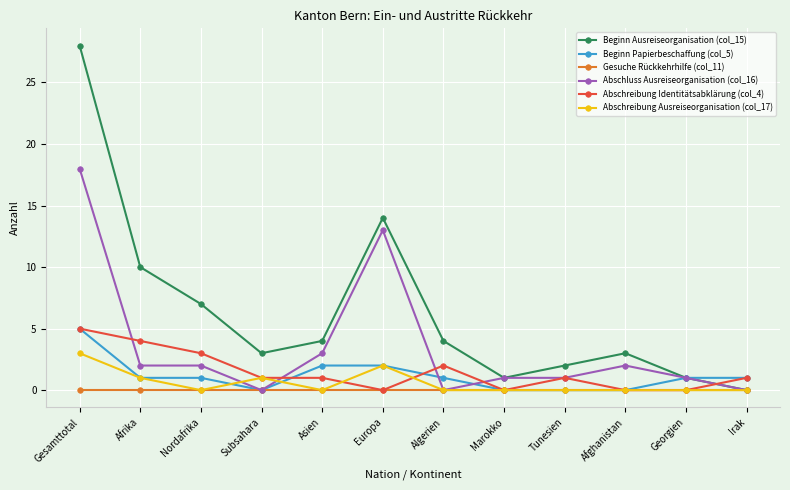

Is the value of Beginn Ausreiseorganisation (col_15) at Afrika greater than the value of Abschluss Ausreiseorganisation (col_16) at Afghanistan?

Yes